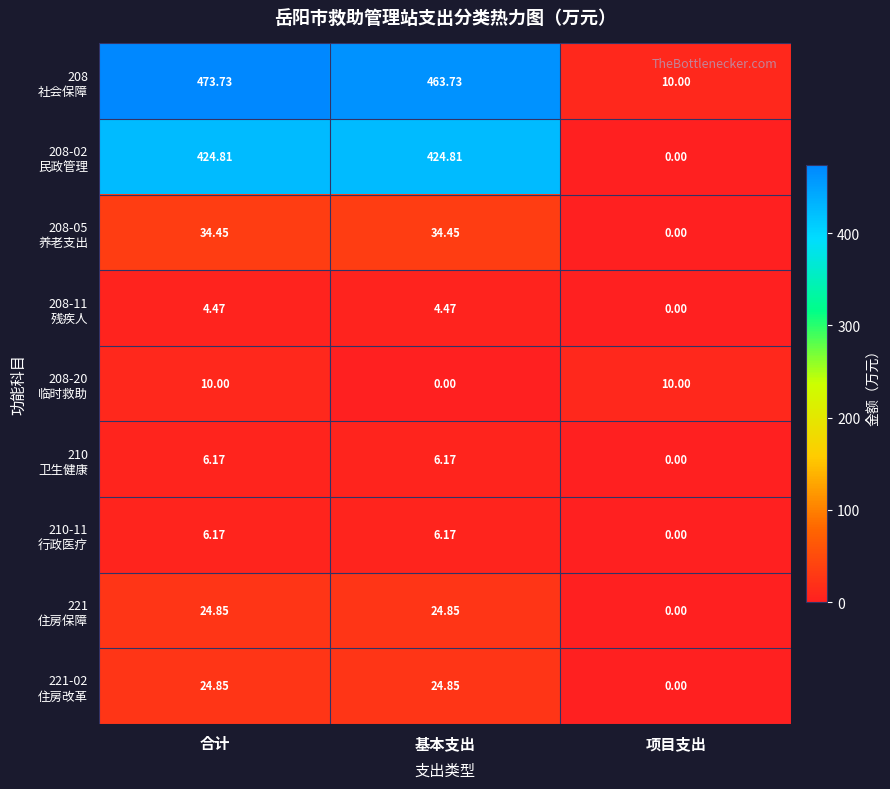

At which category is the sum across all series the highest?

合计